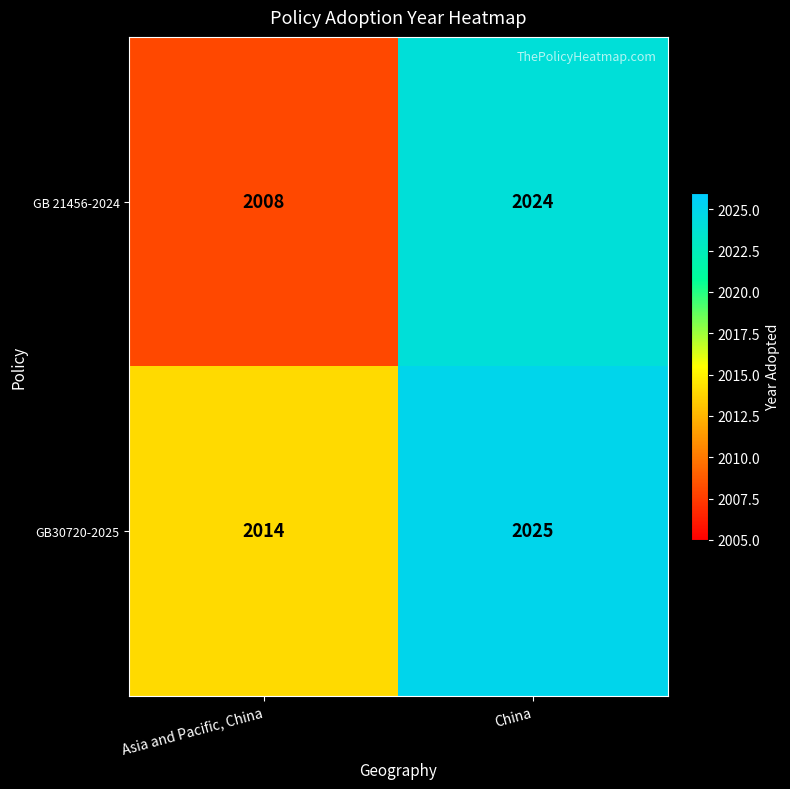

True or false: GB 21456-2024 has a value of 1097 at Asia and Pacific, China.

False